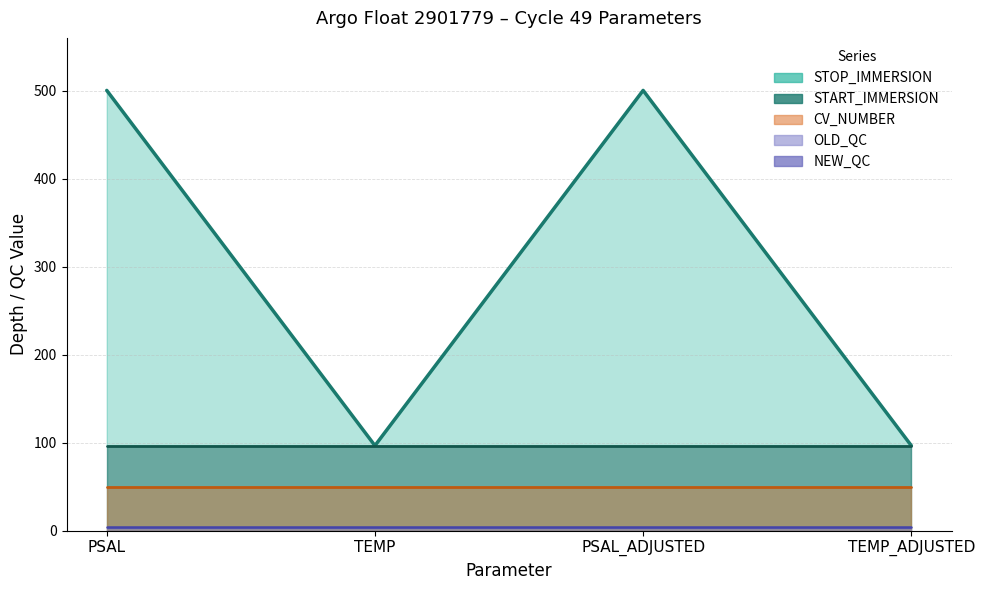

Between TEMP and PSAL, which is larger?

PSAL